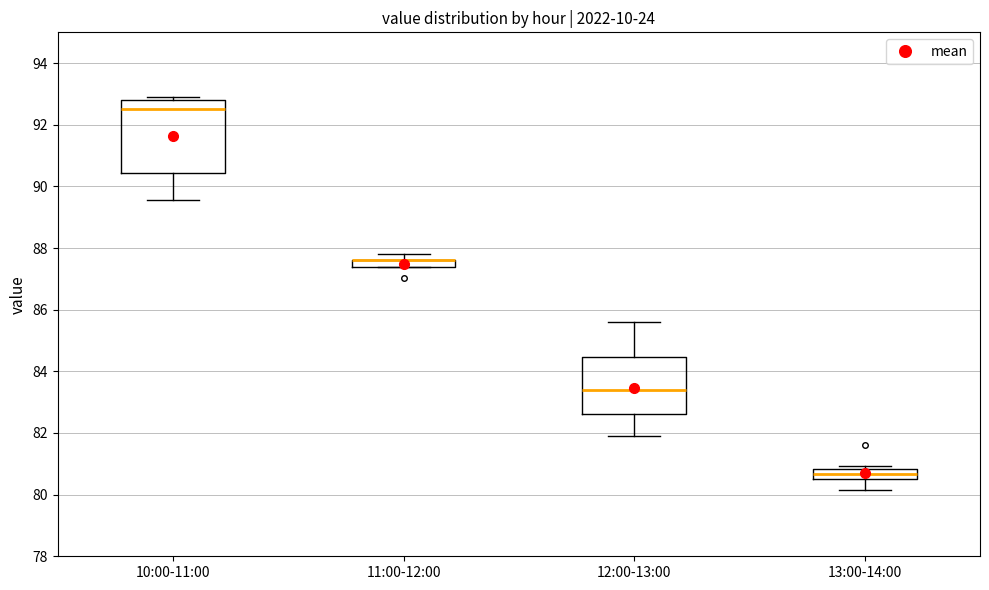

Comparing the boxes themselves (not the whiskers), which one is the tallest?

10:00-11:00